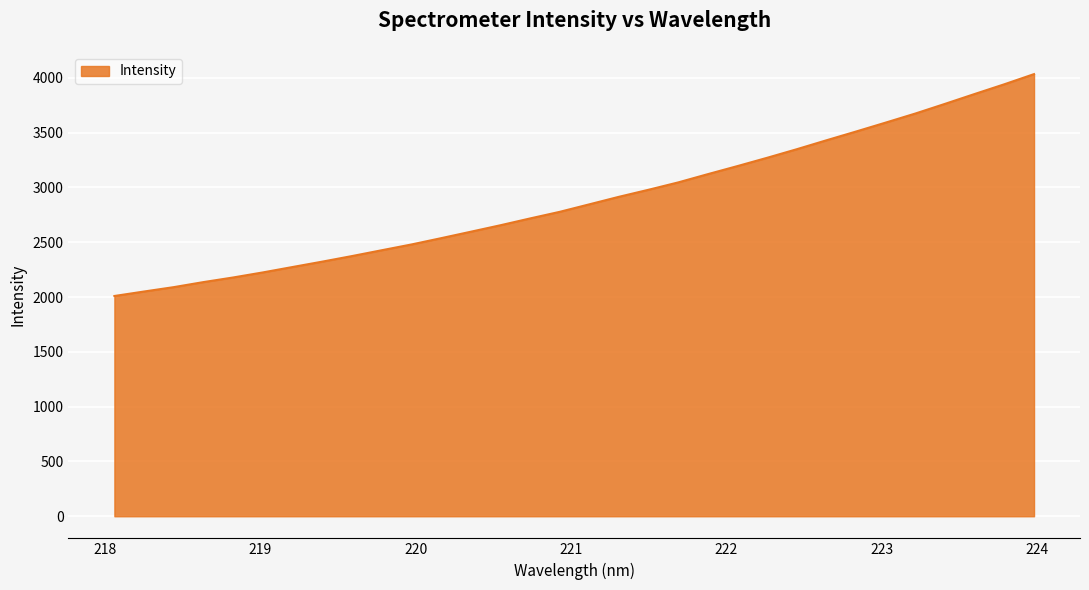

What is the maximum value shown in the chart?

4034.7